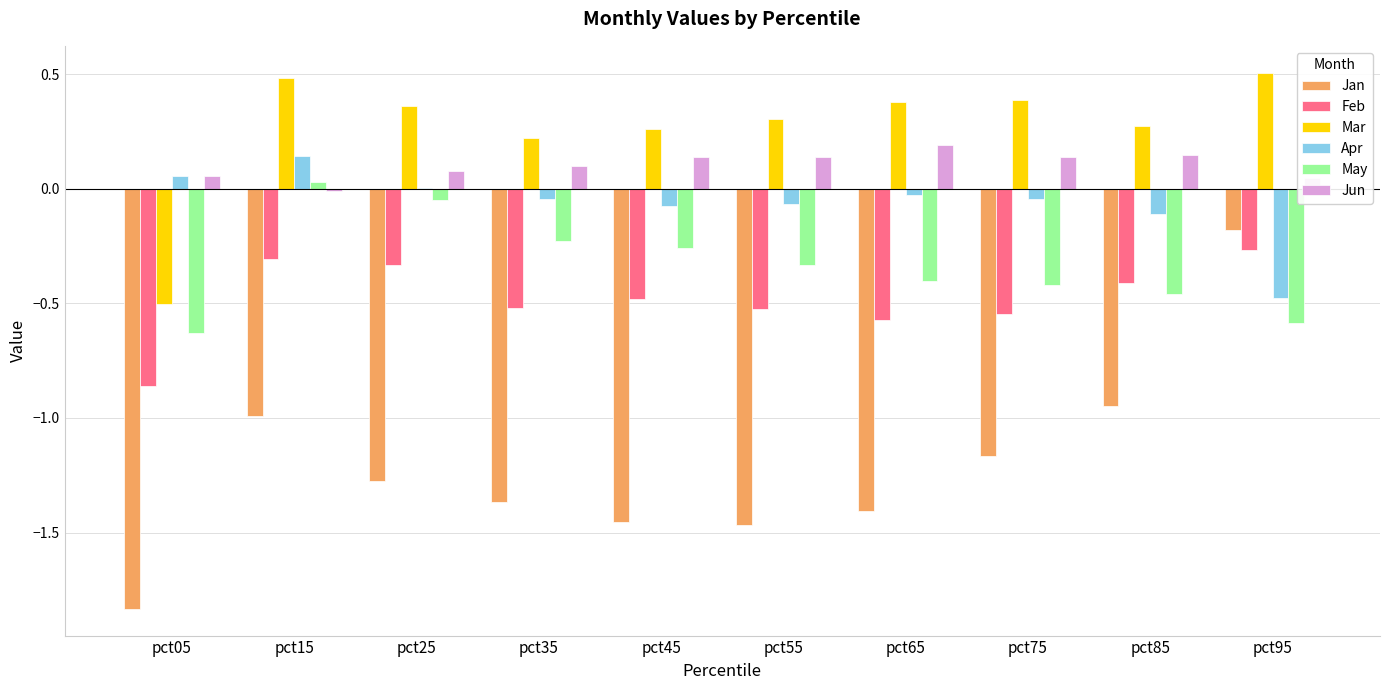

What is the total value across all series at pct05?

-3.7